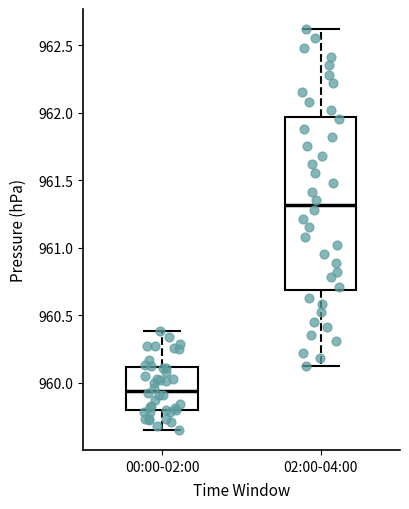

Reading left to right, transcribe this box plot: for each box, give where its median line is, the range the box spans, and where its two whiskers end, as read against the y-axis. The values are not printed on the chart, so give them approximately, as read against the axis.

00:00-02:00: median 959.95, box 959.80 to 960.10, whiskers 959.65 to 960.40
02:00-04:00: median 961.30, box 960.70 to 961.95, whiskers 960.10 to 962.60